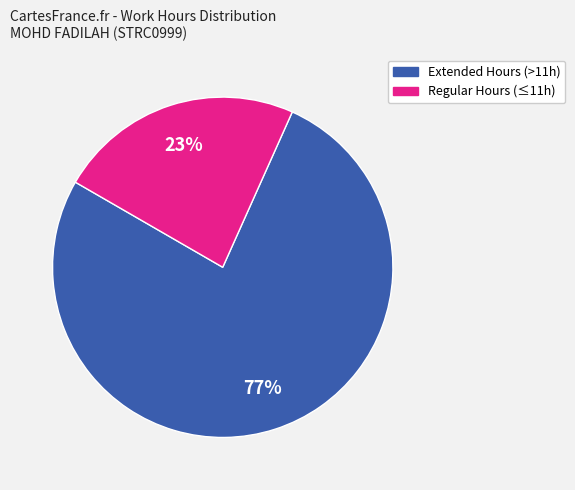

Is there a majority slice in this chart?

Yes